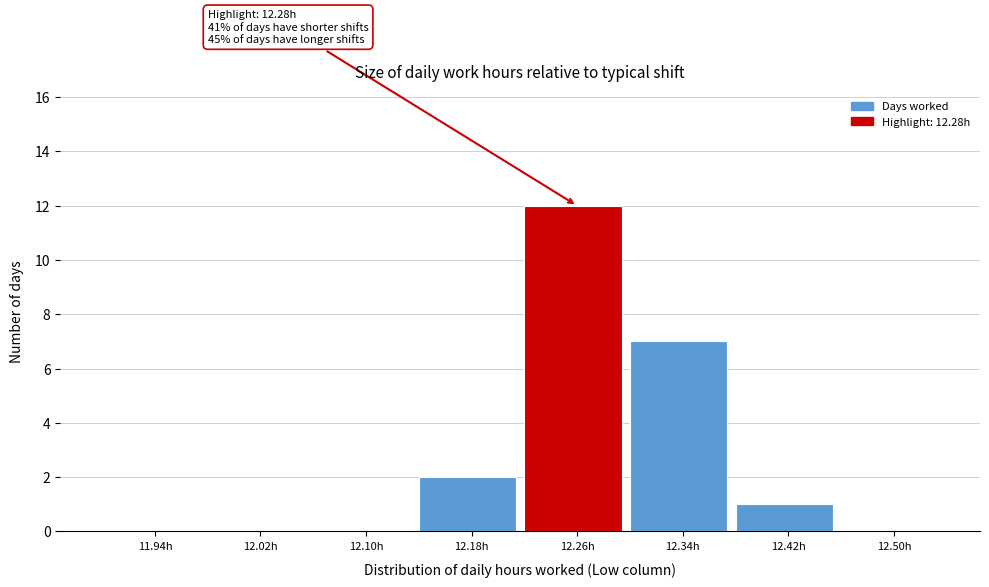

Over which range of the x-axis is the bar tallest?

12.22 to 12.30